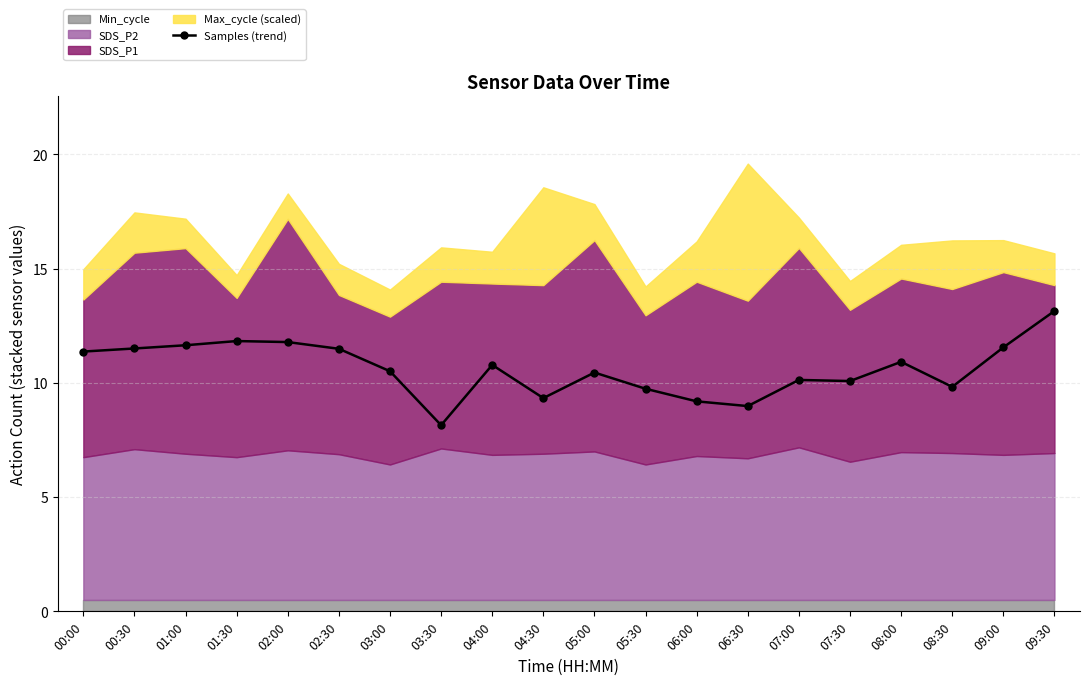

Rank the categories by value from highest to lowest.

09:30, 01:30, 02:00, 01:00, 09:00, 00:30, 02:30, 00:00, 08:00, 04:00, 03:00, 05:00, 07:00, 07:30, 08:30, 05:30, 04:30, 06:00, 06:30, 03:30